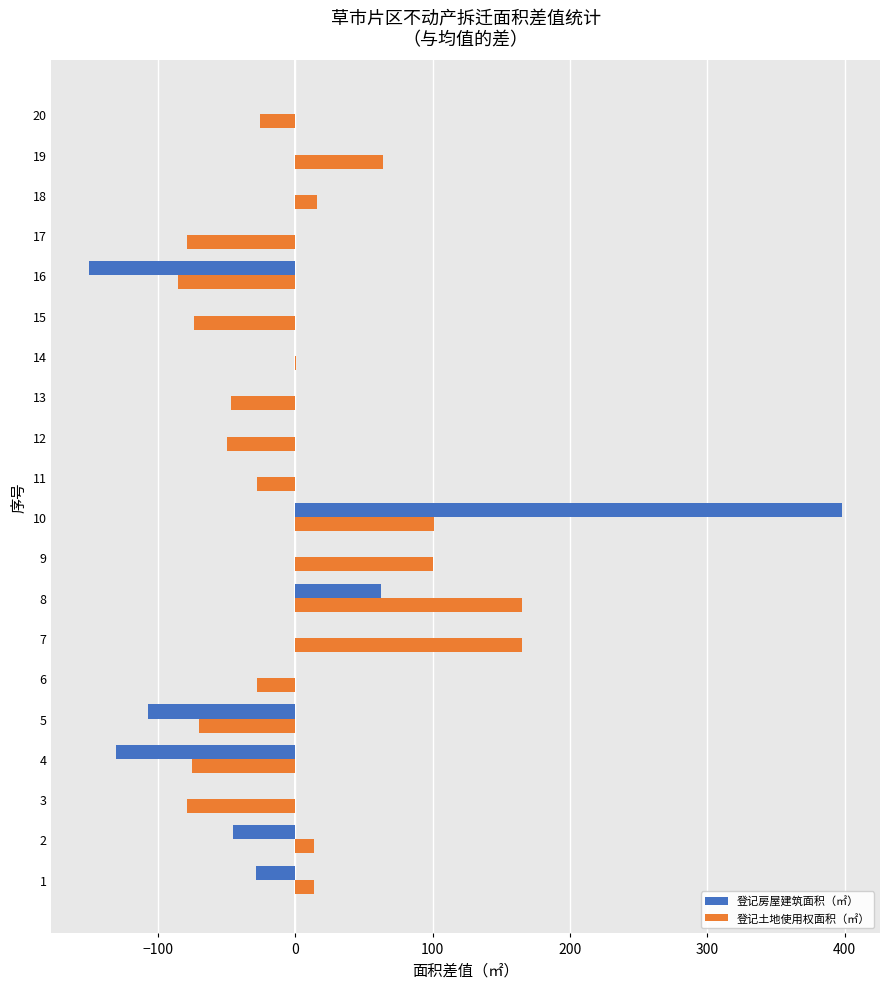

Which category has the highest value across all series?

10